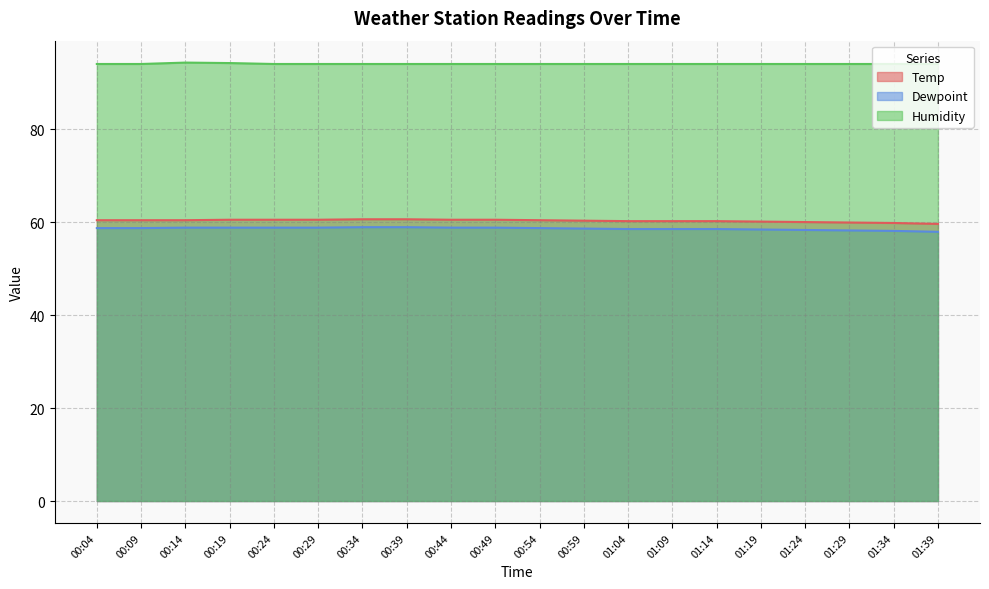

At which label does Temp reach its minimum?

01:39